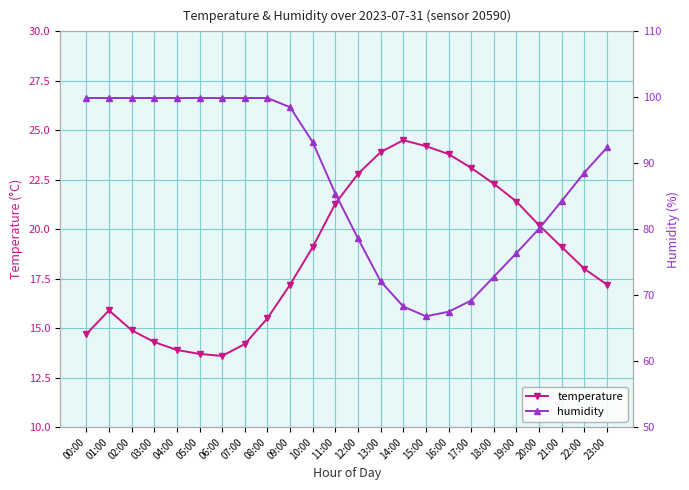

How many lines are shown in the chart?

2